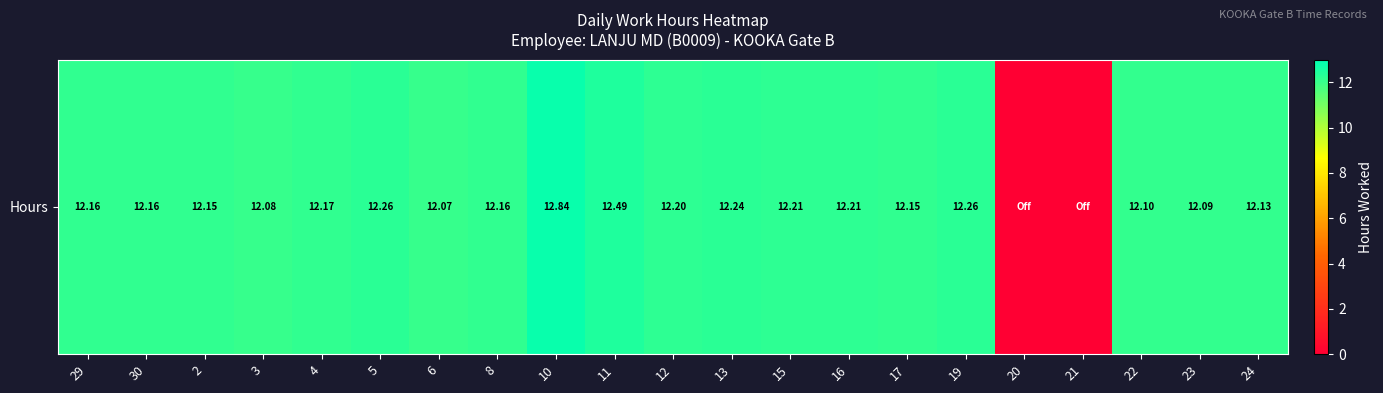

List the labels in order of value, largest first.

10, 11, 5, 19, 13, 15, 16, 12, 4, 29, 30, 8, 2, 17, 24, 22, 23, 3, 6, 20, 21